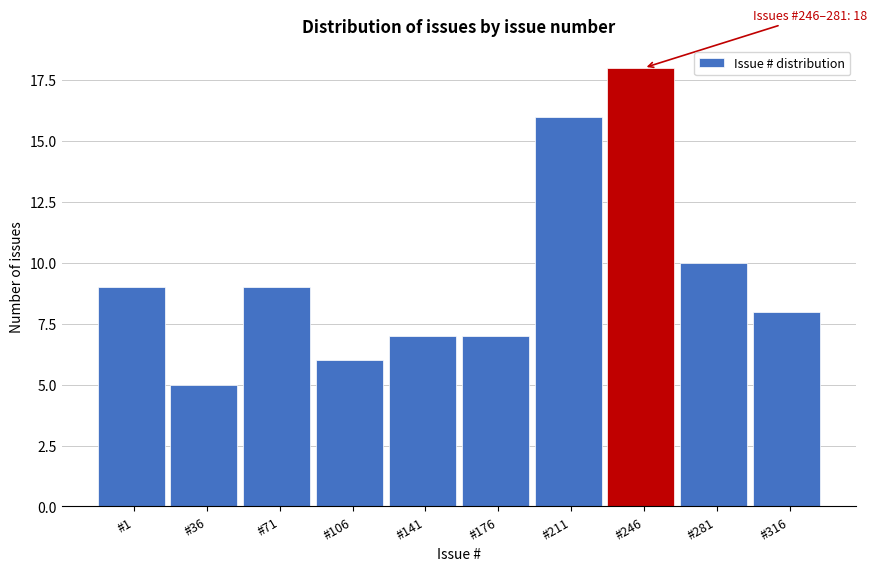

Reading left to right, what are all the values shown in this chart?

9	5	9	6	7	7	16	18	10	8